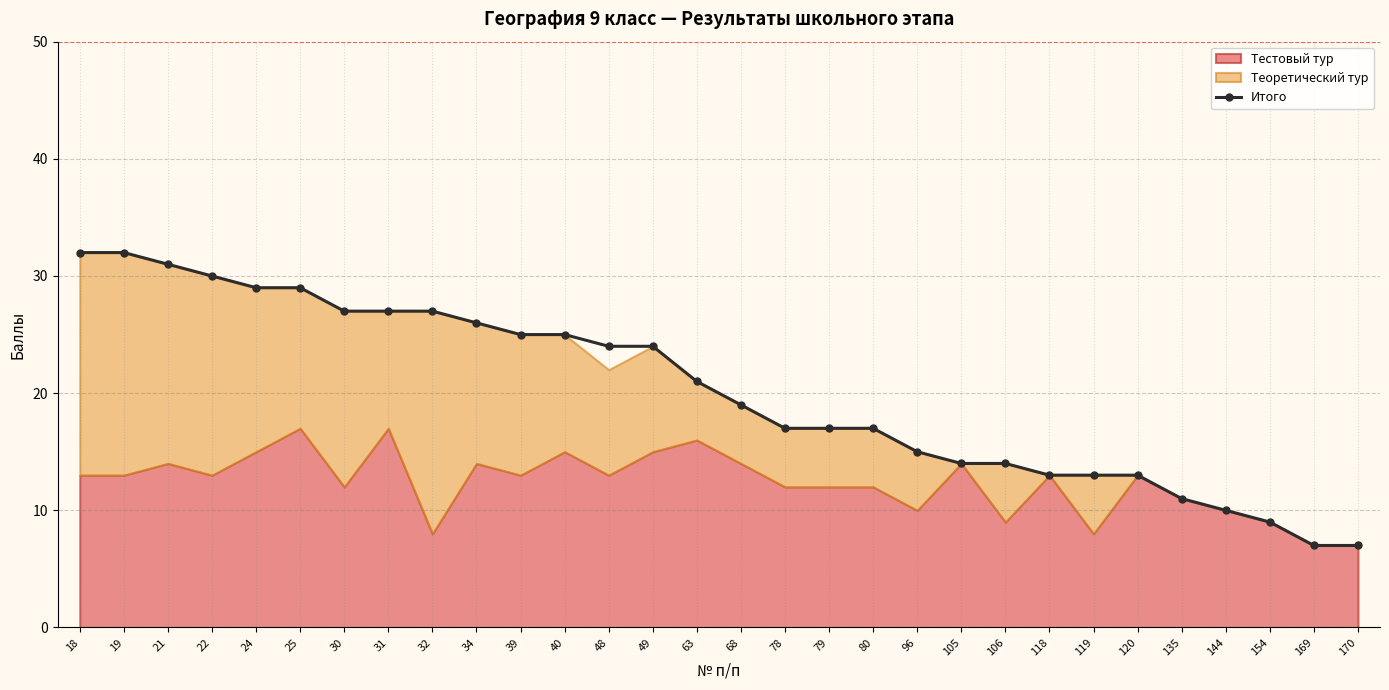

Is it true that Итого equals 28 at 68?

False